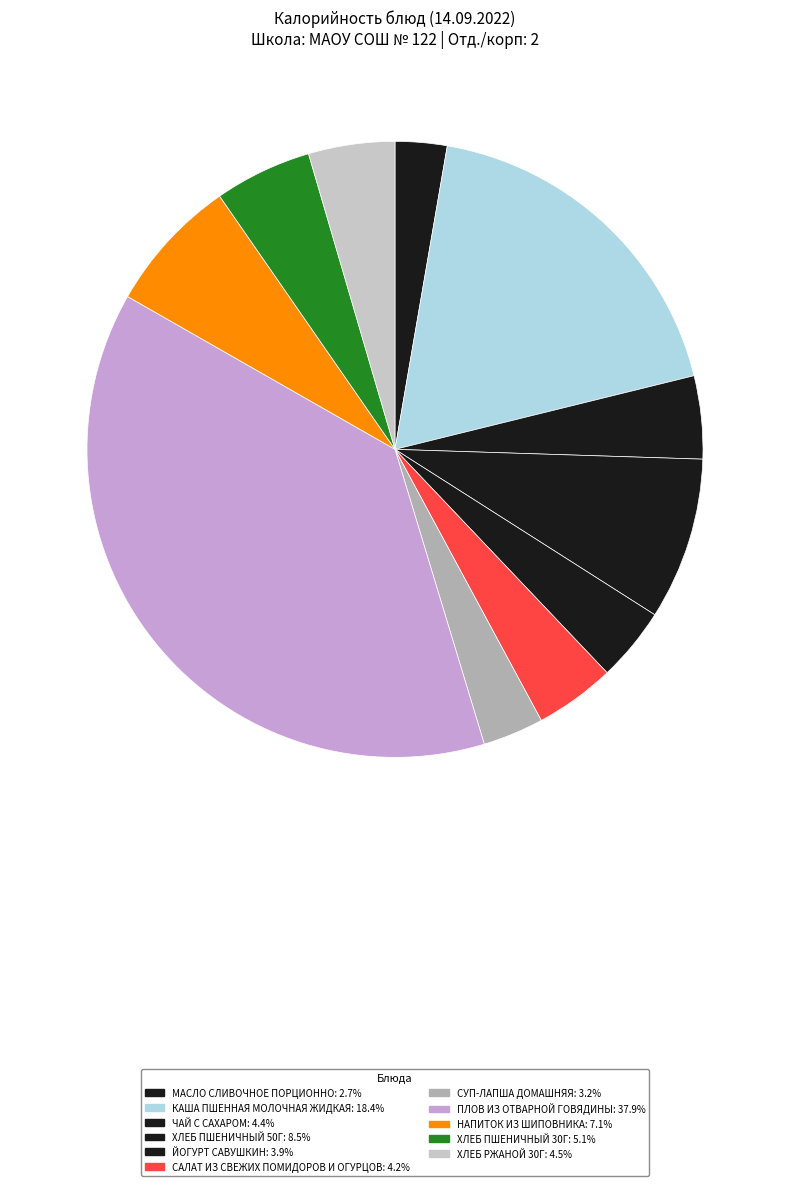

Does ХЛЕБ РЖАНОЙ 30Г account for over 50% of the chart?

No